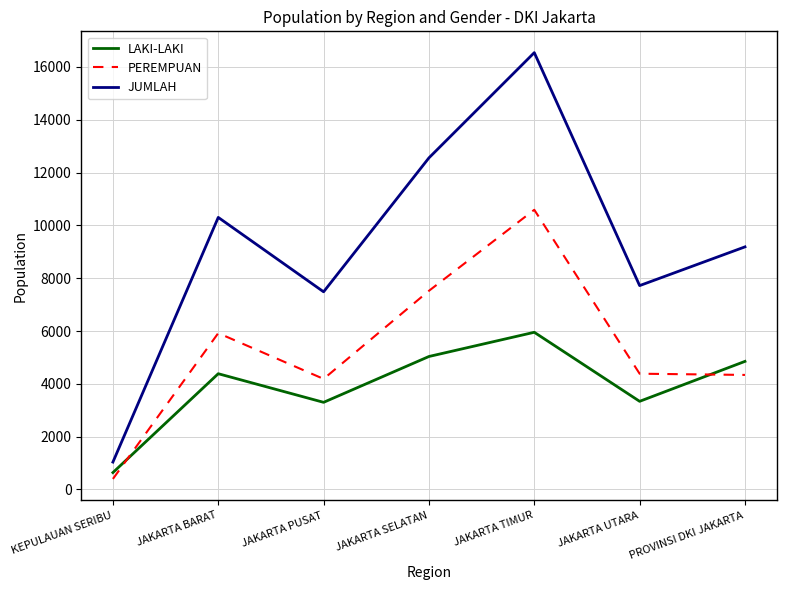

Between JAKARTA PUSAT and JAKARTA SELATAN, which series saw the biggest shift?

JUMLAH